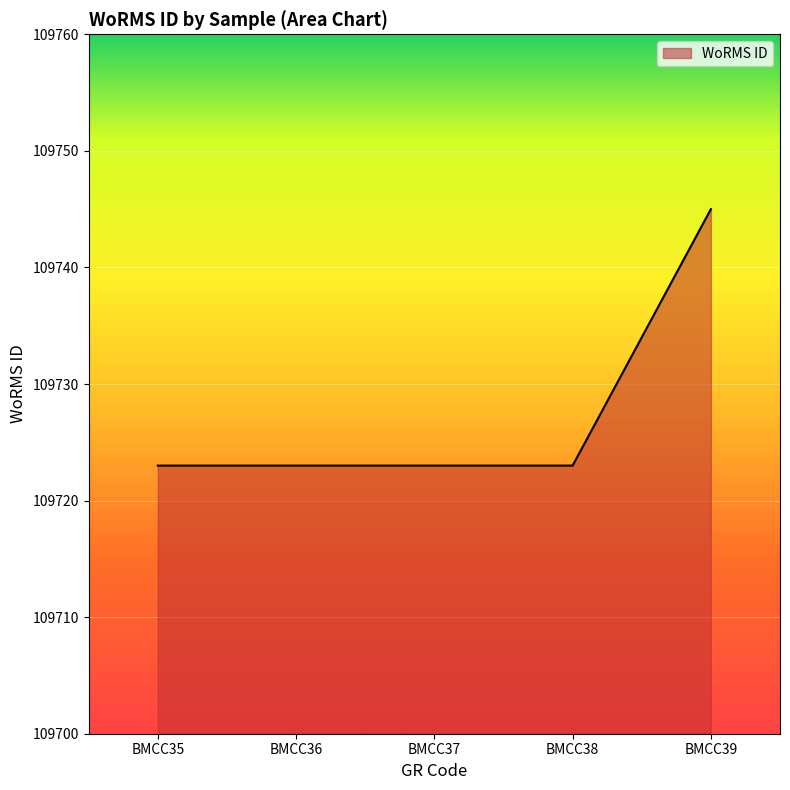

Reading right to left, what are all the values shown in this chart?

109745	109723	109723	109723	109723